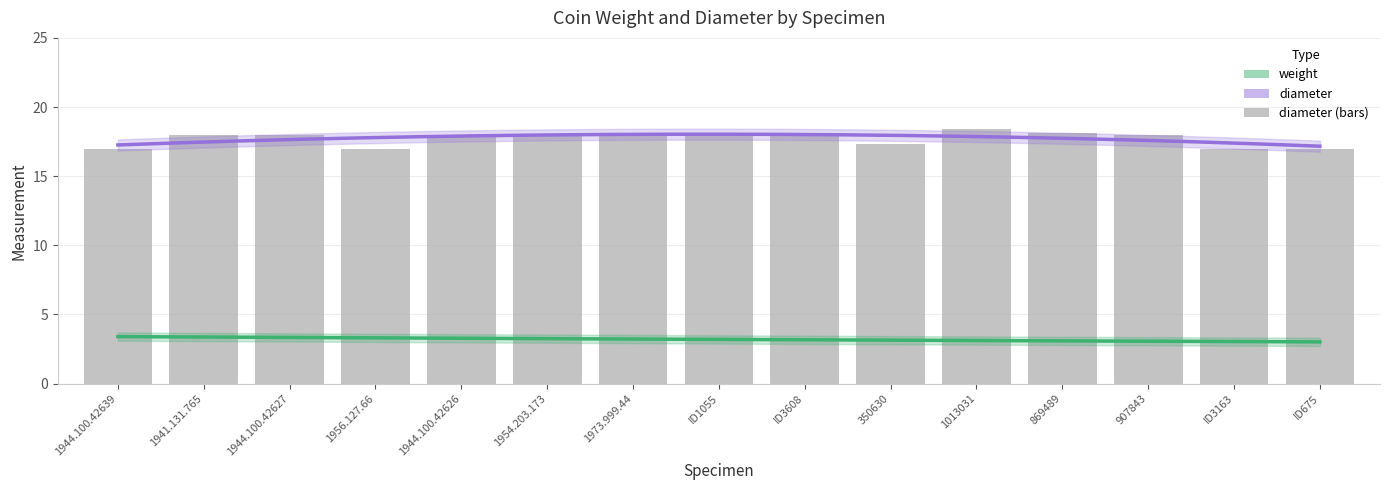

Reading left to right, transcribe all the data shown in this chart.

17.0	18.0	18.0	17.0	18.0	18.0	18.0	18.0	18.0	17.3	18.4	18.1	18.0	17.0	17.0